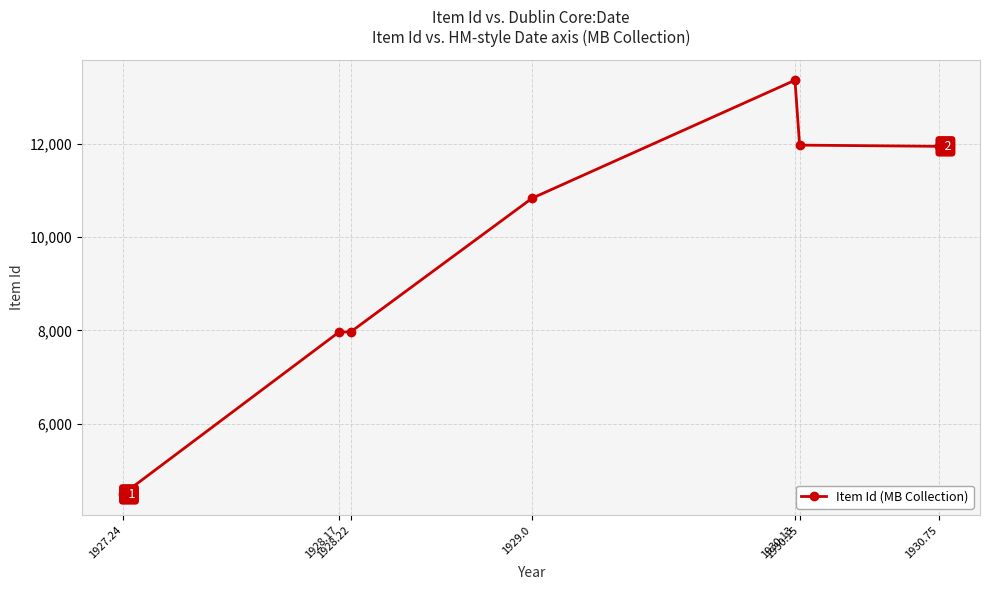

What is the difference between the maximum and minimum values?

8879